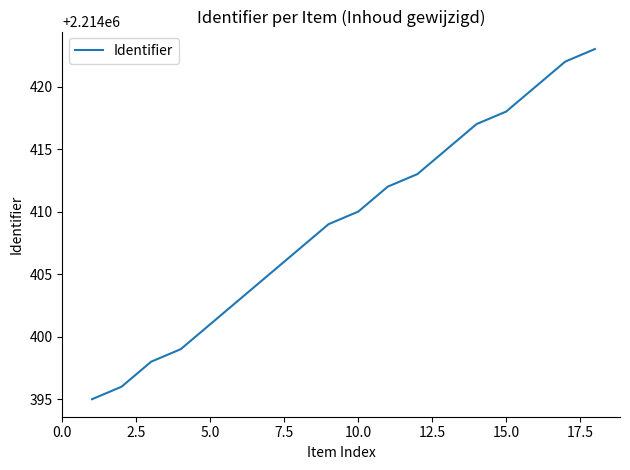

What is the difference between the maximum and minimum values?

28